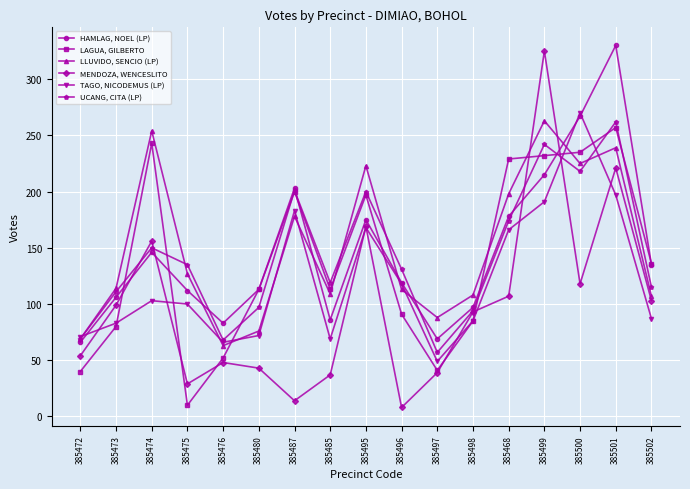

How many series are shown in this chart?

6